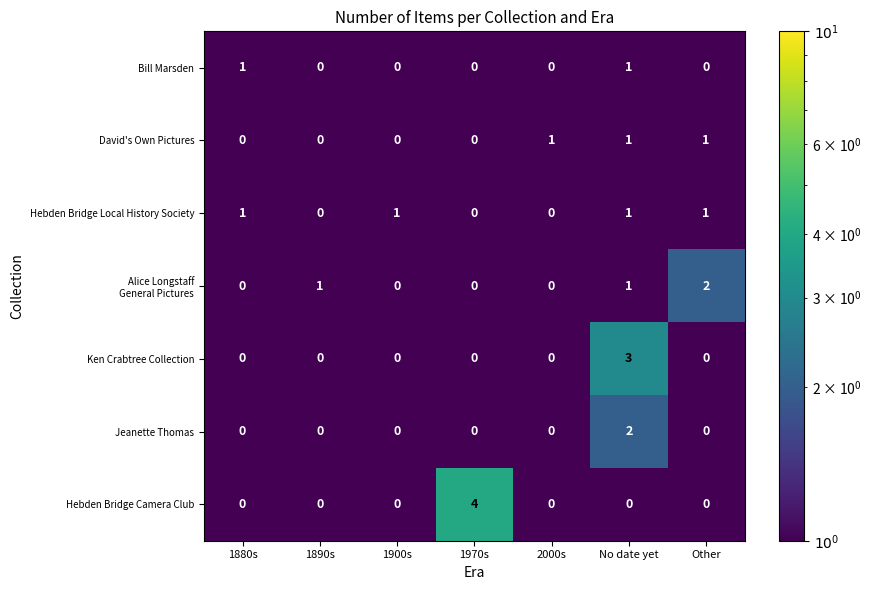

Which series has the widest spread of values?

Hebden Bridge Camera Club